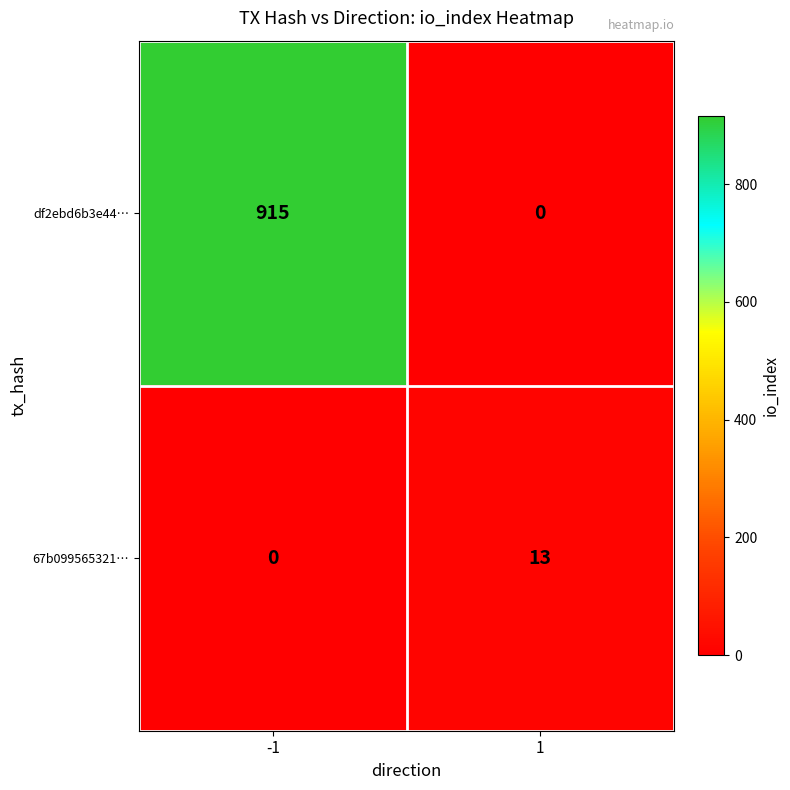

What is the difference between the maximum and minimum values in the df2ebd6b3e44… series?

915